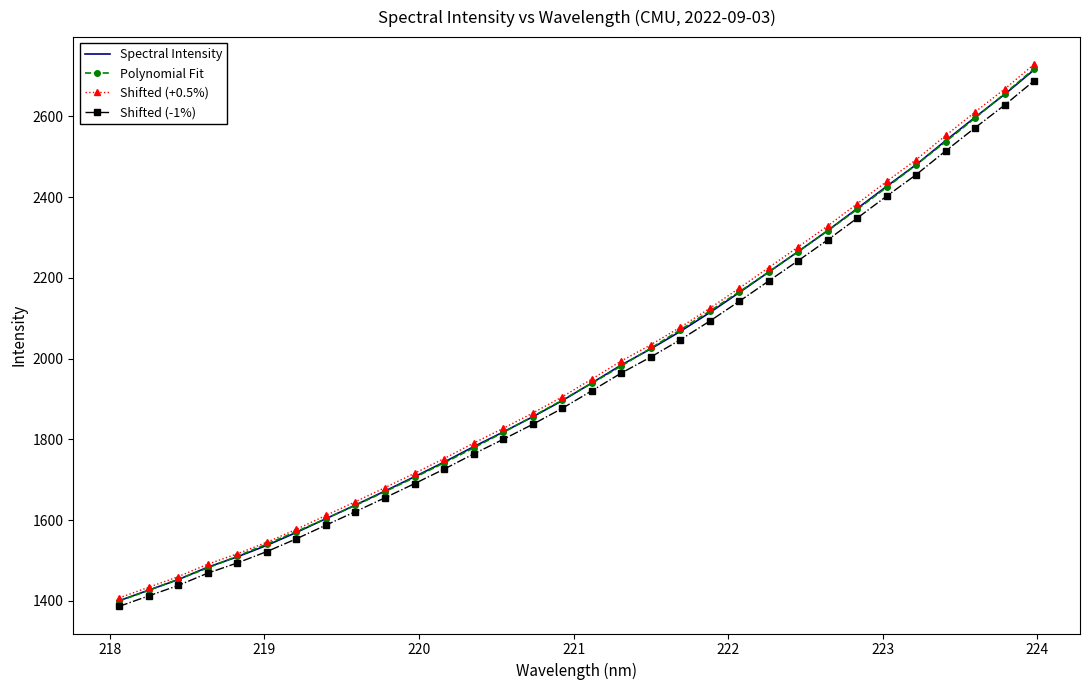

What is the difference between the second highest and second lowest values in the Spectral Intensity series?

1228.3